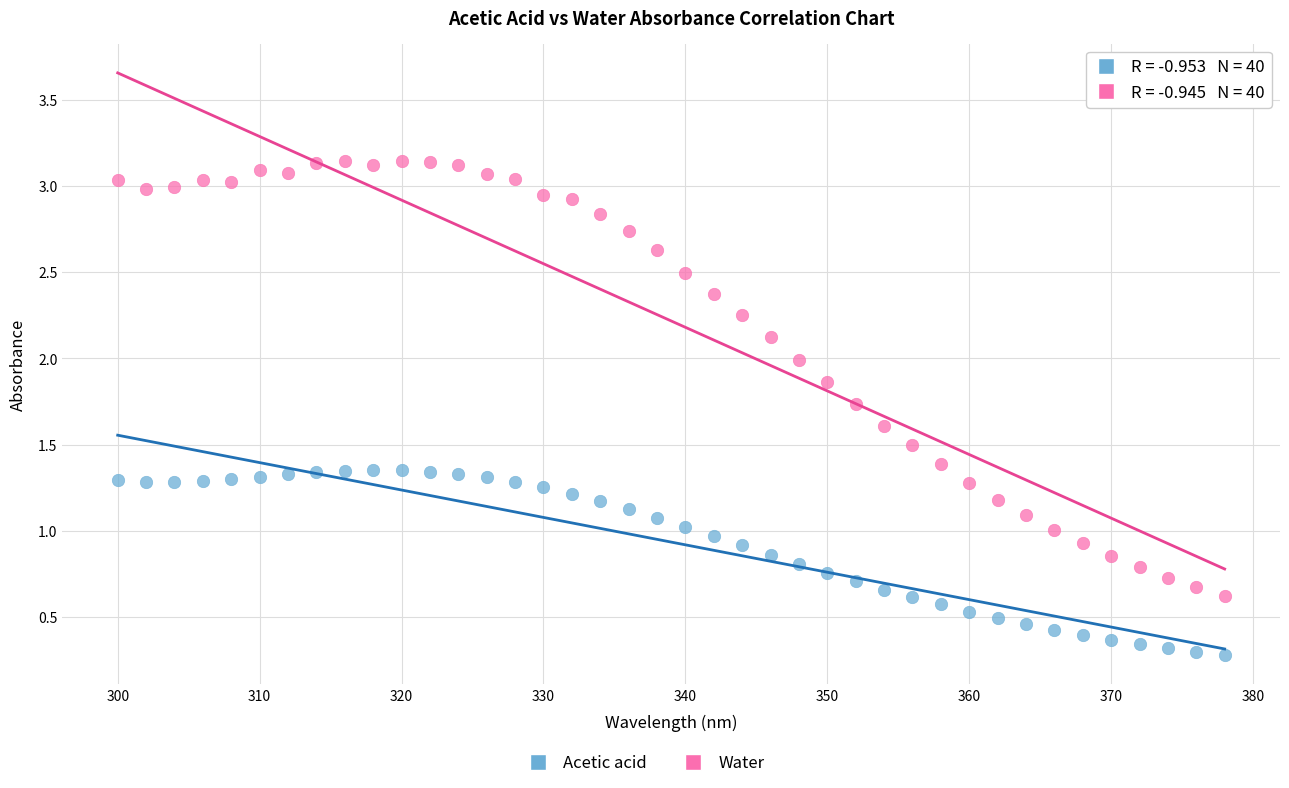

Which series reaches the maximum Y coordinate?

Water